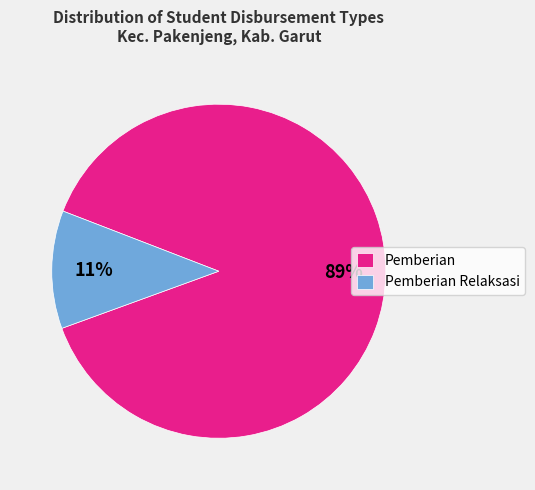

To the nearest percent, what is the combined percentage of Pemberian and Pemberian Relaksasi?

100%